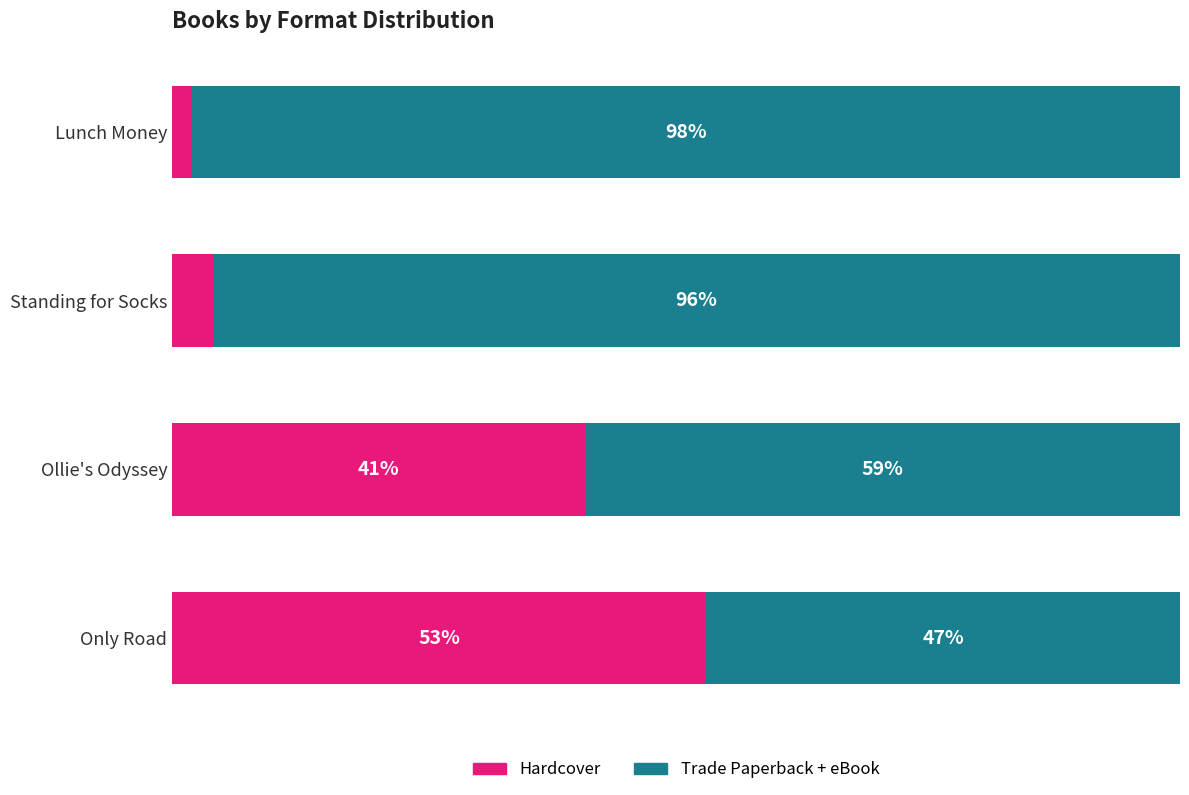

Which category has the lowest value in the Hardcover series?

Lunch Money